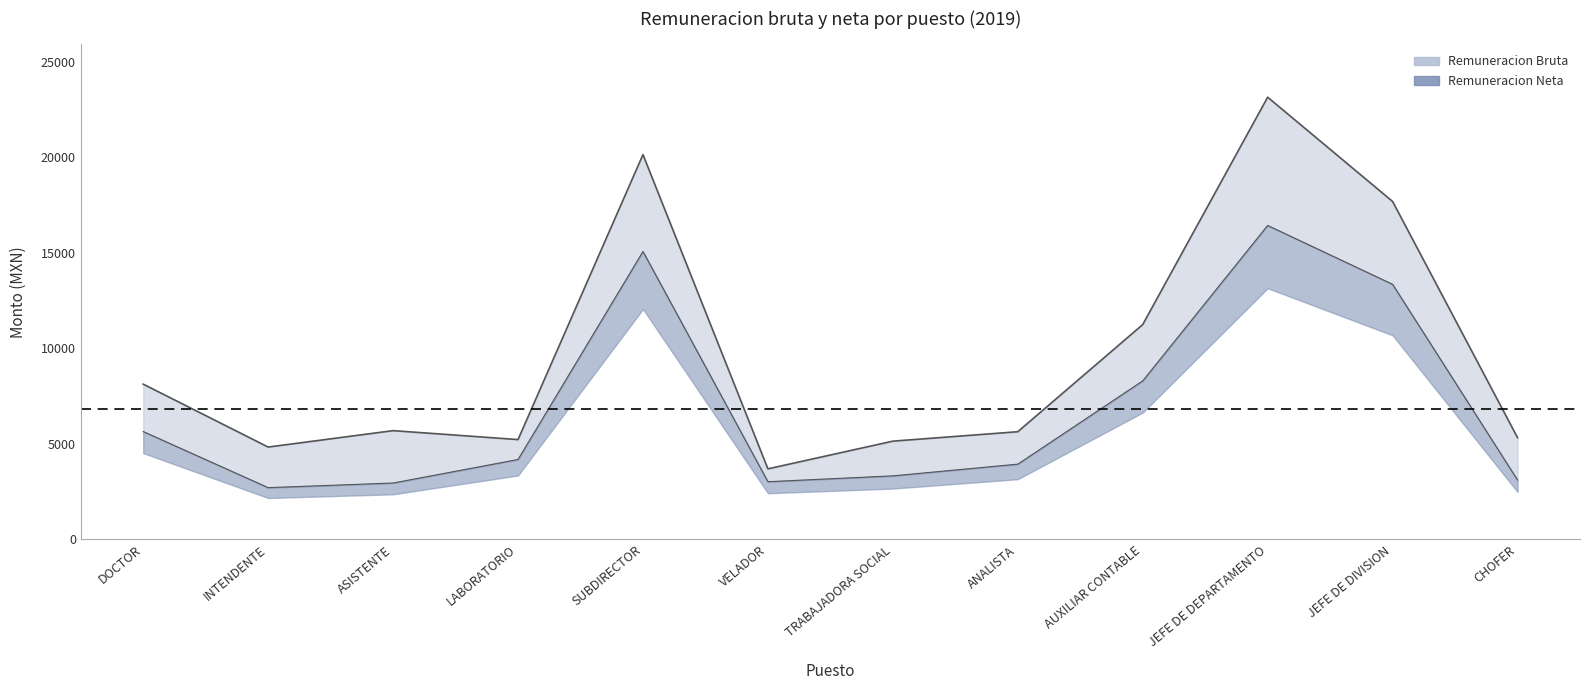

What is the difference between the maximum and second lowest values in the Remuneracion Bruta series?

18316.9